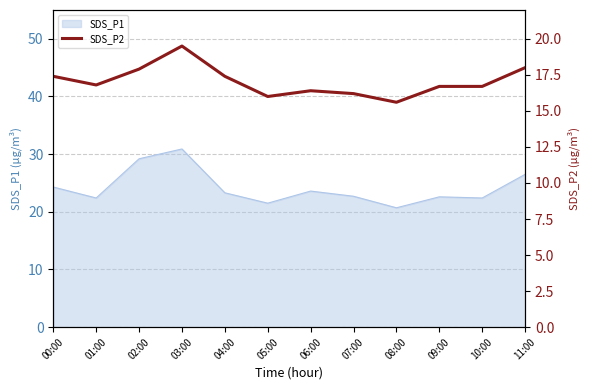

What is the lowest value of the SDS_P1 series?

20.7